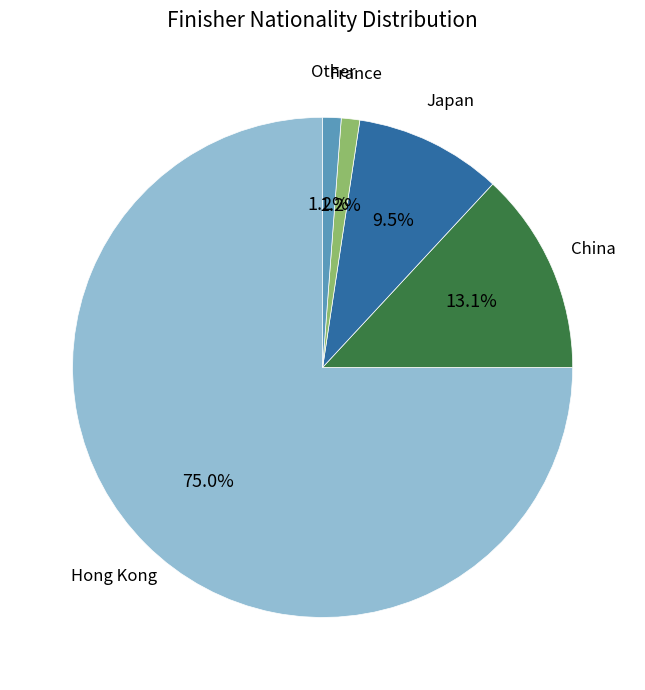

To the nearest percent, what portion does Hong Kong represent?

75%